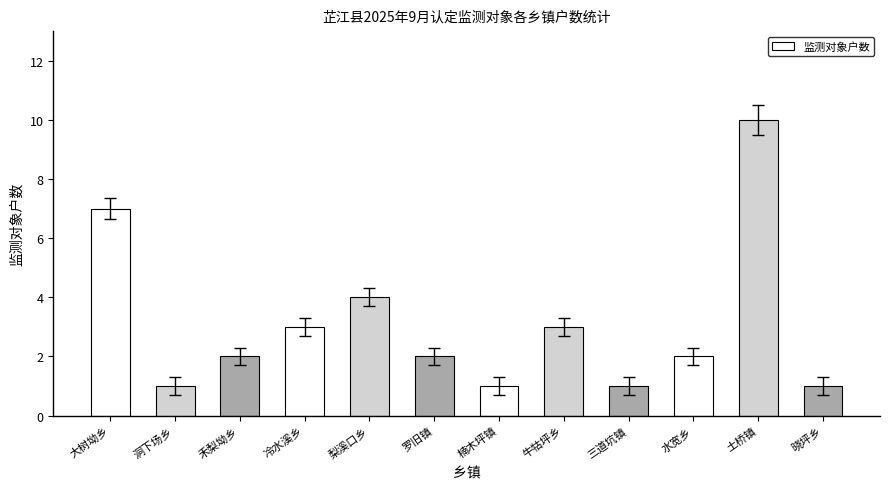

Where does the data first go above 2?

大树坳乡